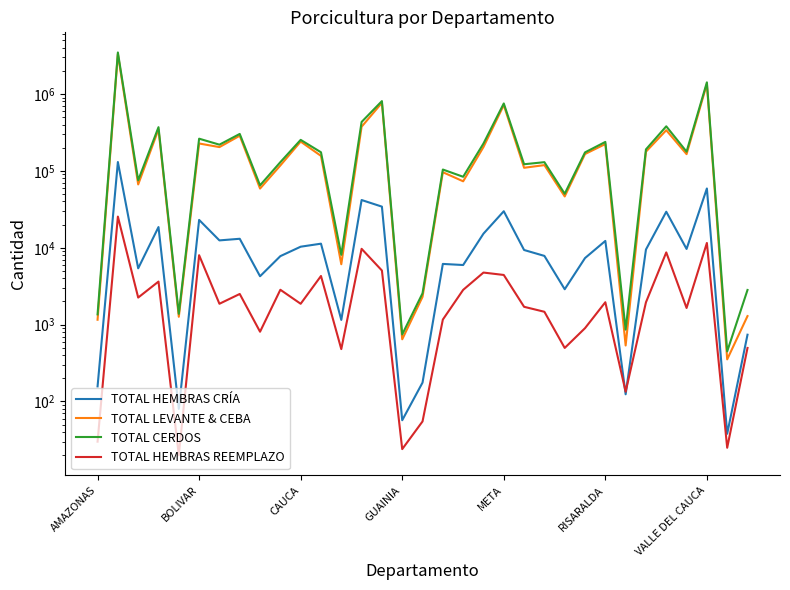

How many distinct data groups are displayed?

4